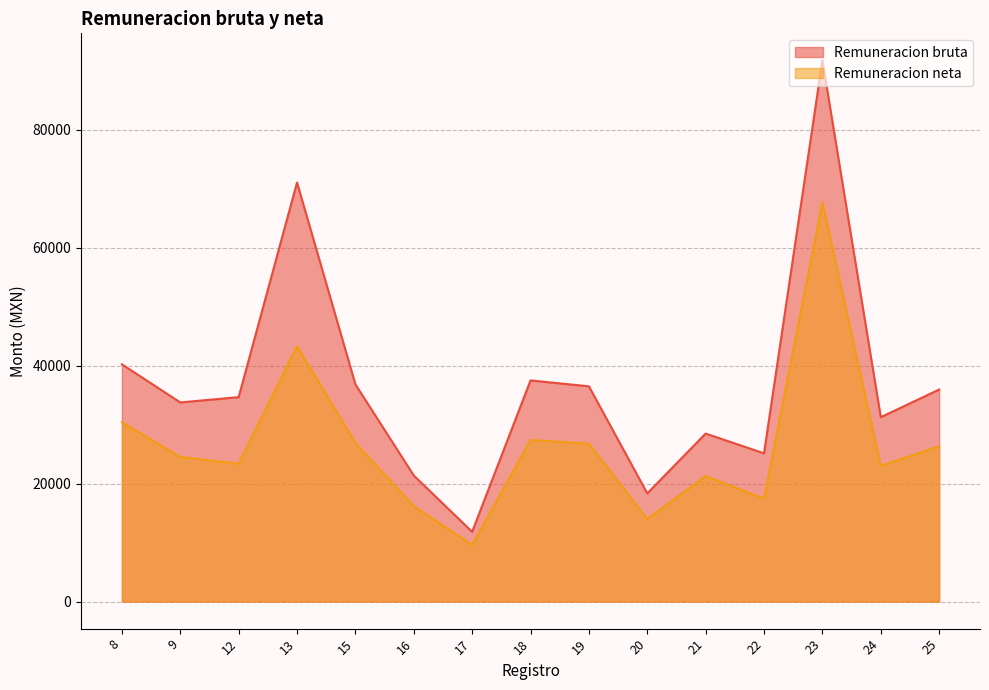

Which series has the widest spread of values?

Remuneracion bruta